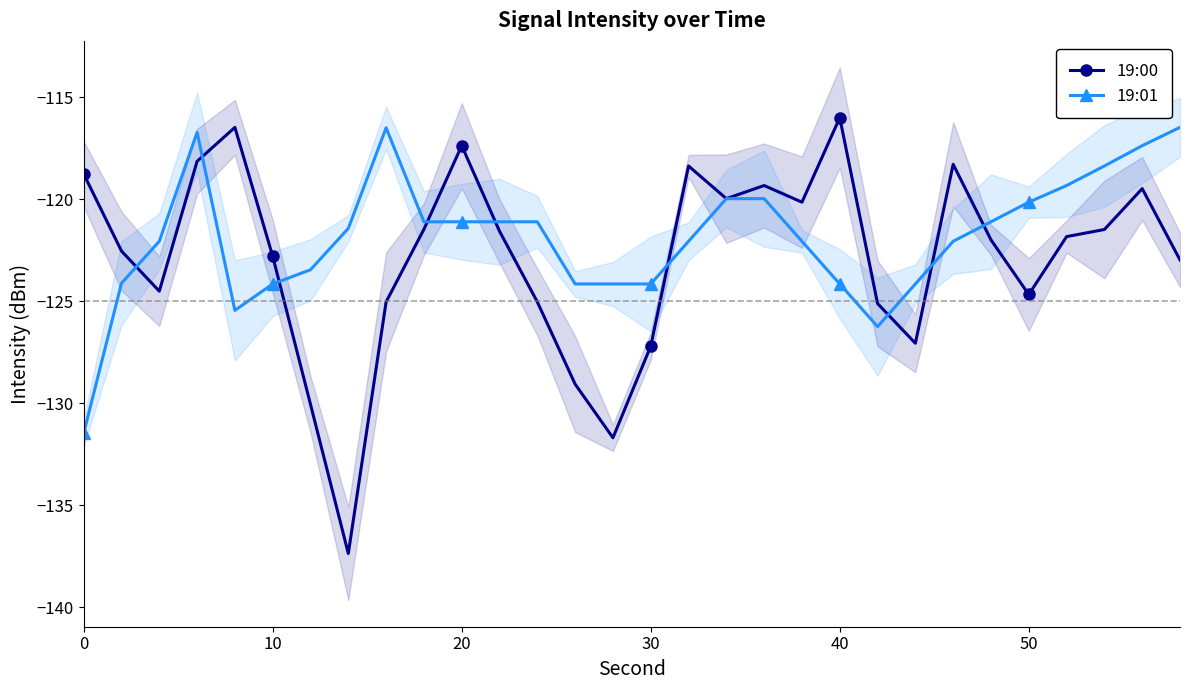

Is it true that 19:01 equals -121.1 at 9?

True